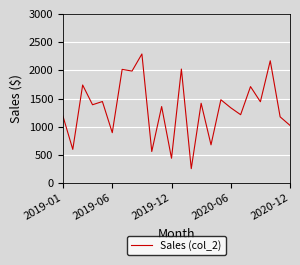

How many values are below 1390?

12